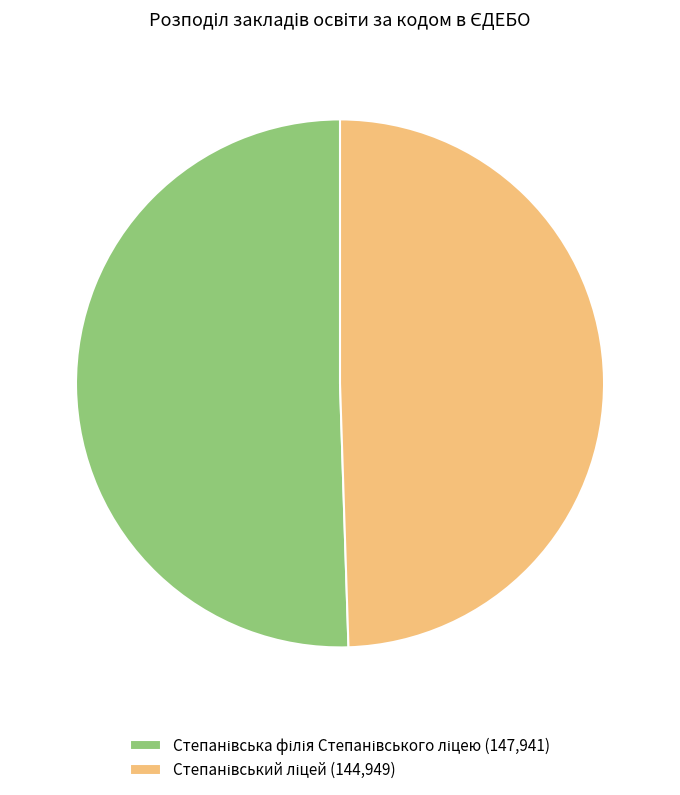

Does any single category account for the majority?

Yes